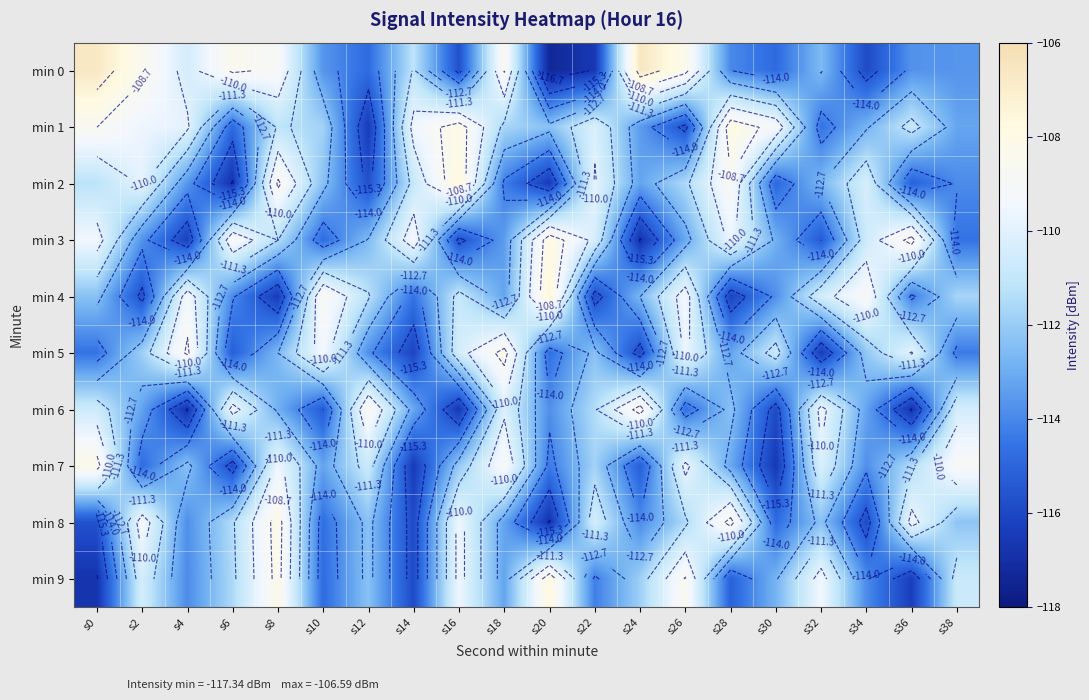

Rank the categories by min 5 value from lowest to highest.

s32, s14, s24, s6, s20, s0, s38, s12, s28, s8, s22, s34, s2, s30, s16, s36, s26, s10, s4, s18